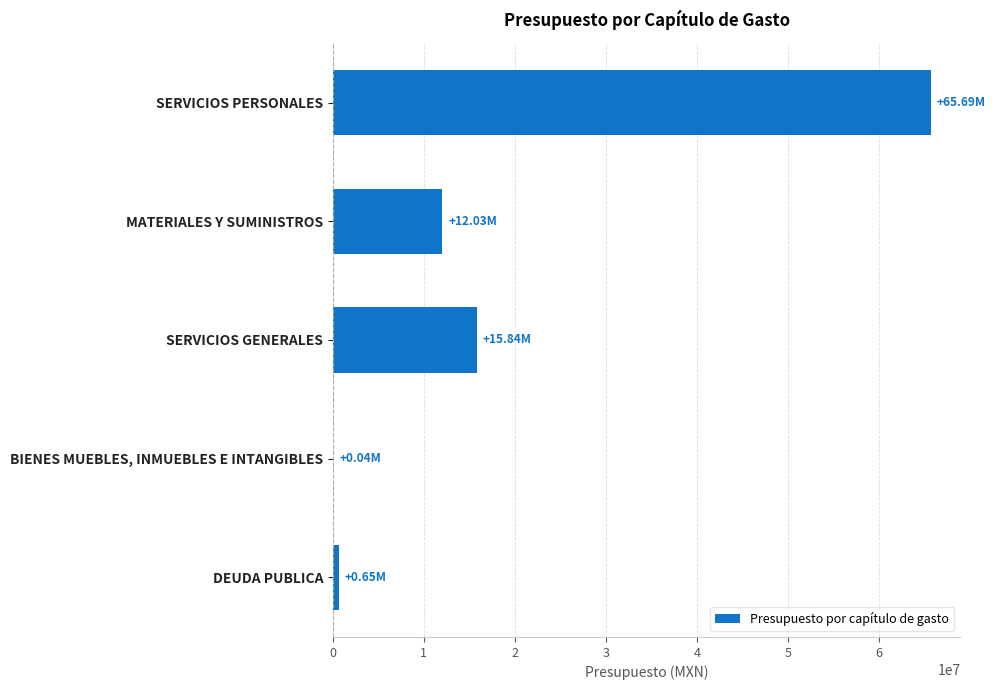

Are the bars horizontal?

Yes